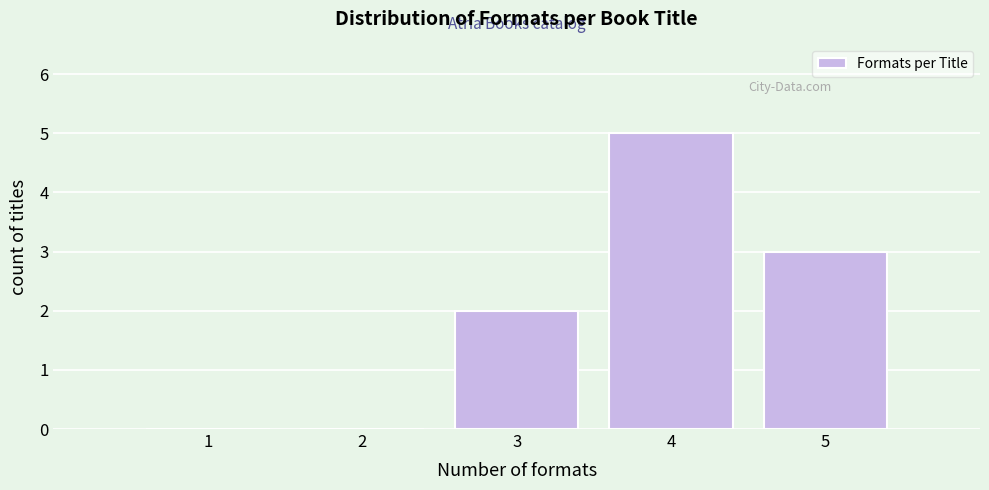

Reading left to right, extract all data points from this chart.

1=0	2=0	3=2	4=5	5=3